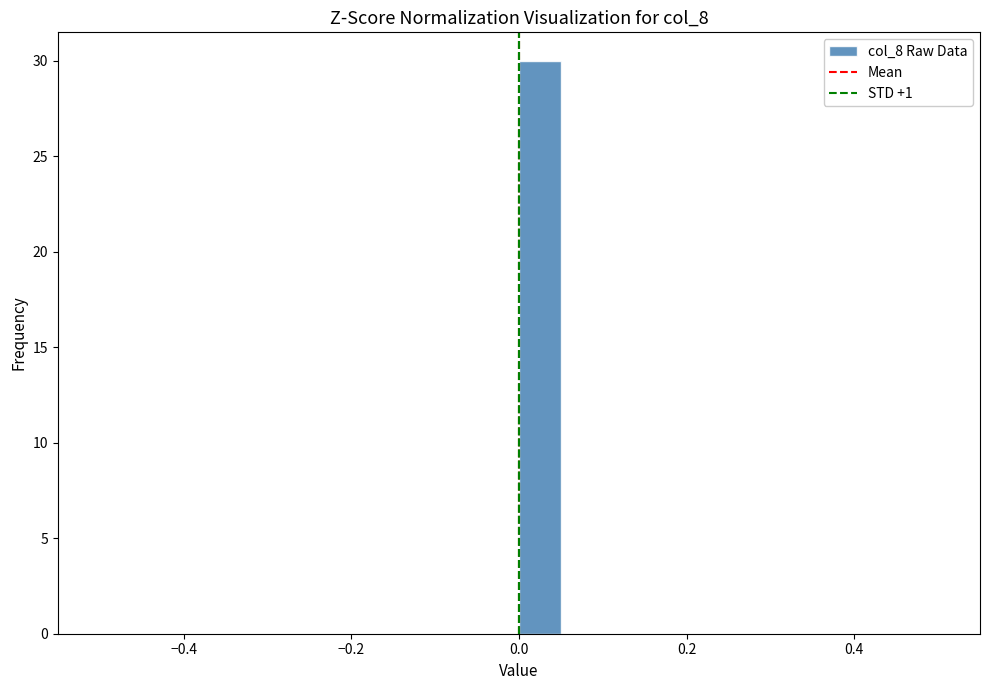

Around what value on the x-axis is the tallest bar? Give the approximate position of its centre, as read against the axis.

0.02